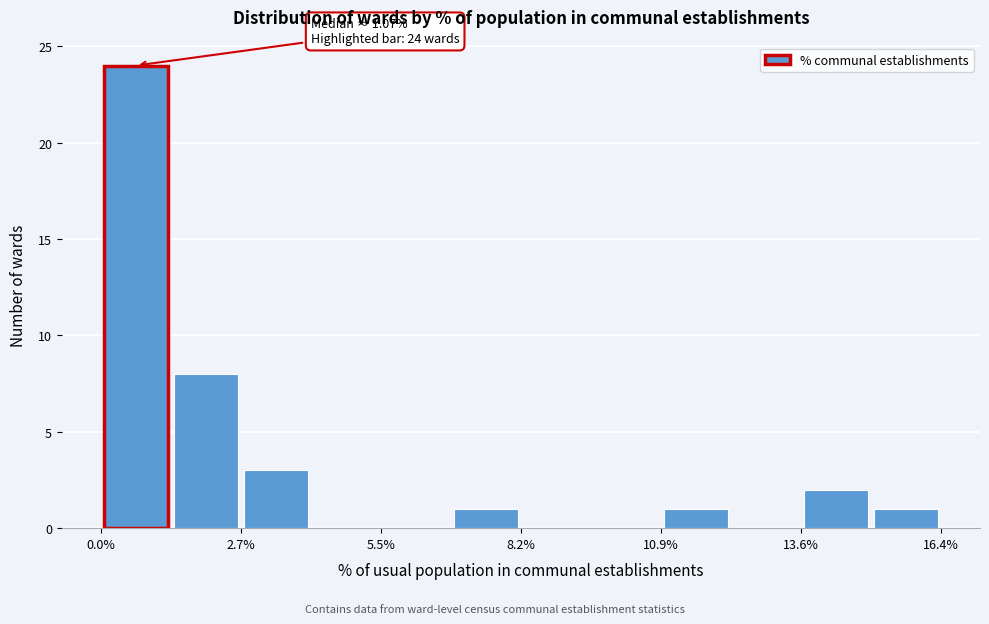

Read against the x-axis, roughly where is the centre of the tallest bar?

0.5